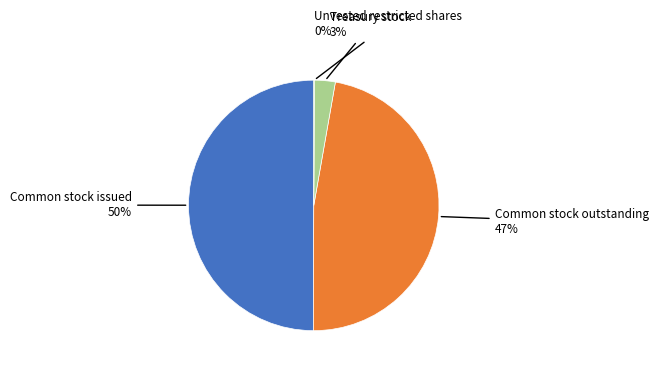

To the nearest percent, what is the difference between the largest and smallest slice percentages?

50%